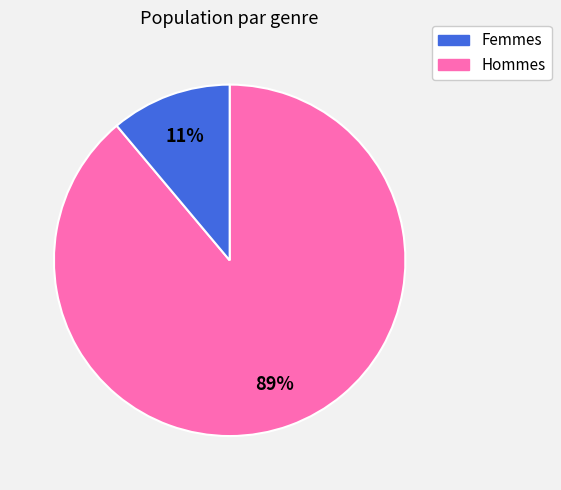

Does any single category account for the majority?

Yes